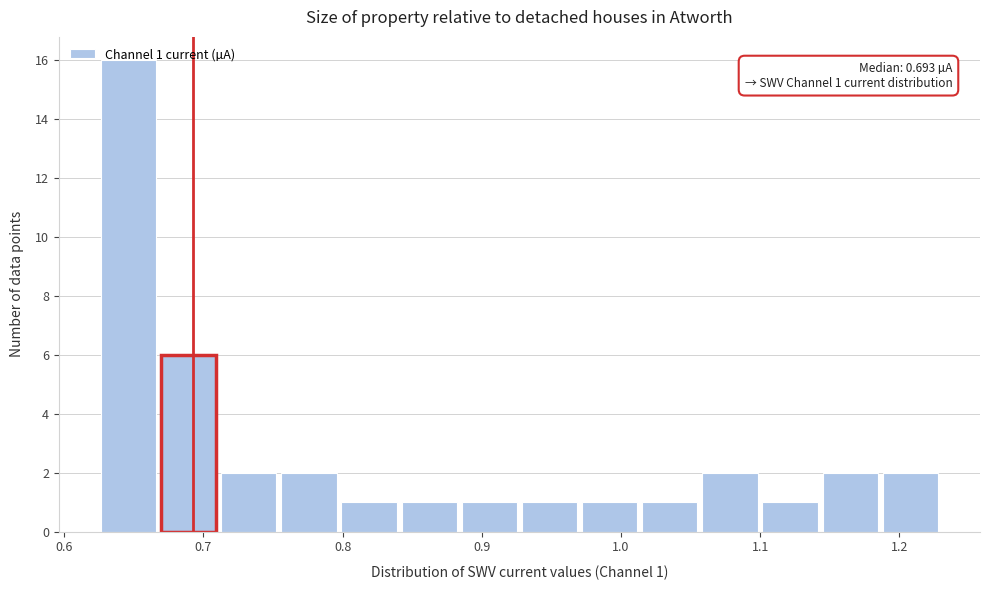

Which range on the x-axis has the tallest bar?

0.62 to 0.67